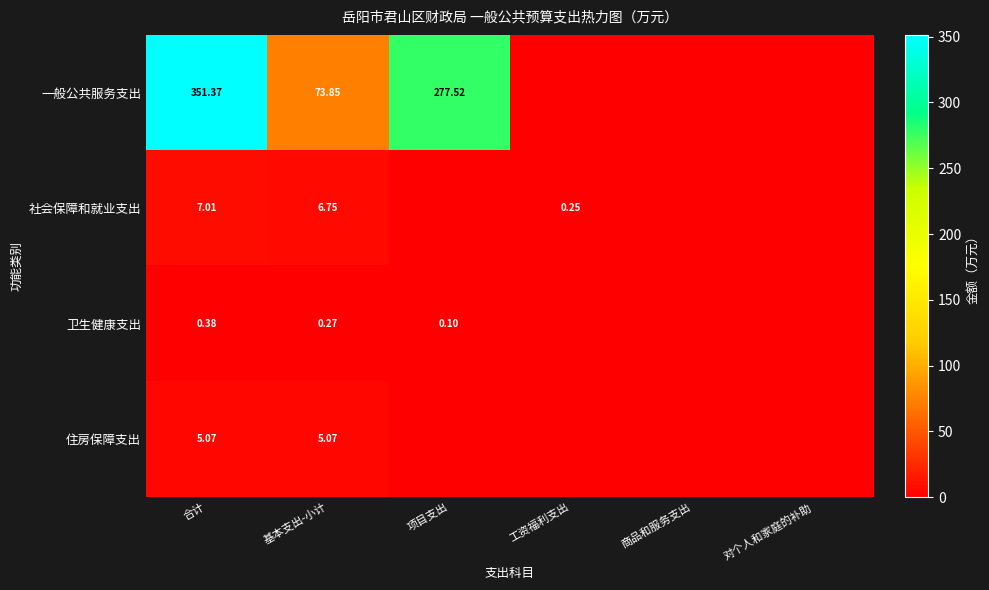

Which series has the largest range (max minus min)?

一般公共服务支出